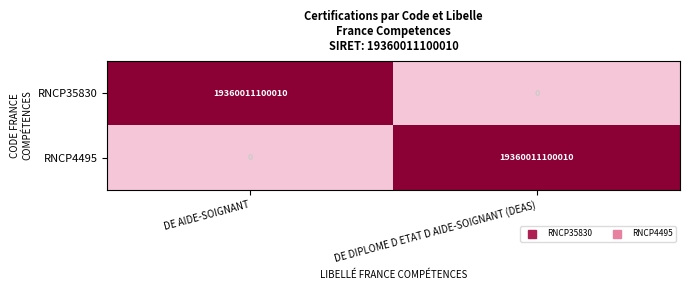

What is the sum of the RNCP4495 values at DE AIDE-SOIGNANT and DE DIPLOME D ETAT D AIDE-SOIGNANT (DEAS)?

19360011100010